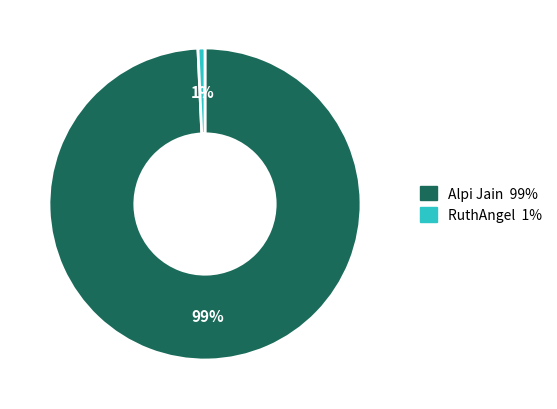

Count the number of slices in the pie.

2